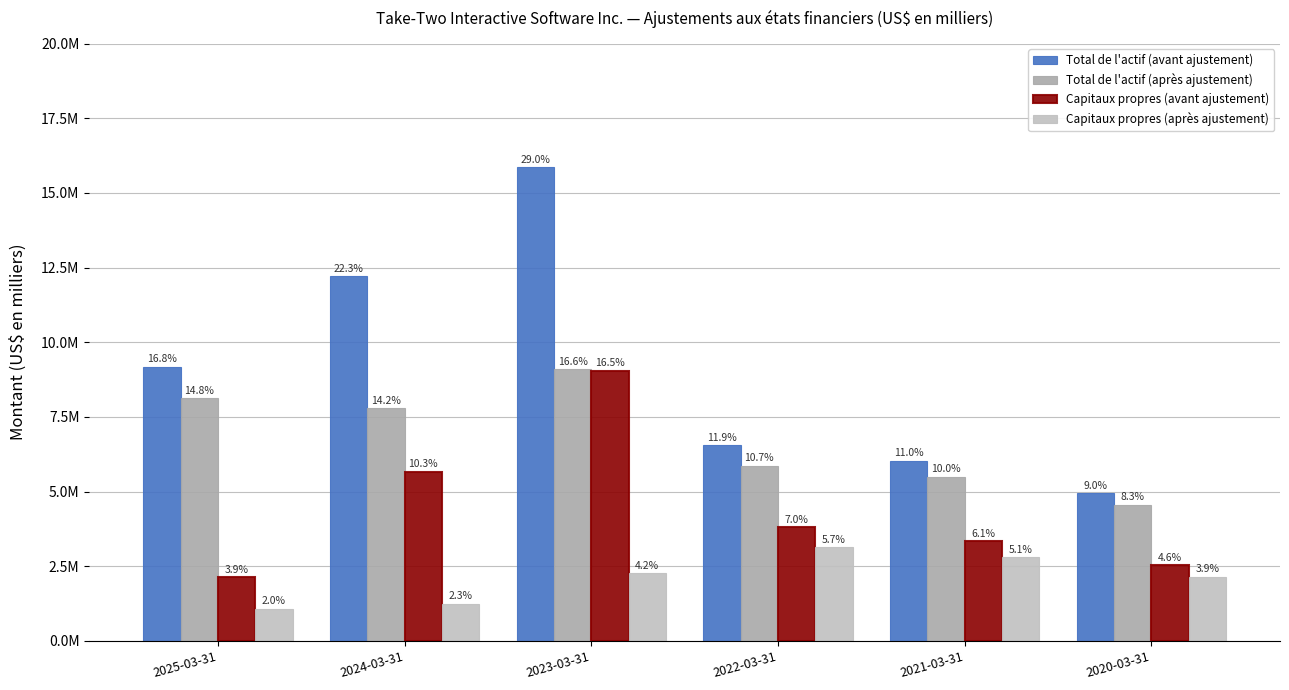

Are the bars grouped side by side (vs. stacked)?

Yes